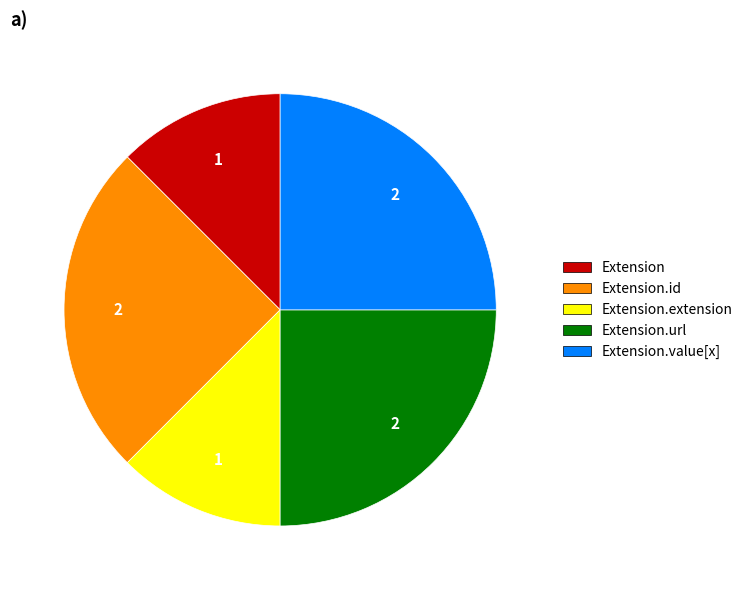

How many segments does this pie chart have?

5